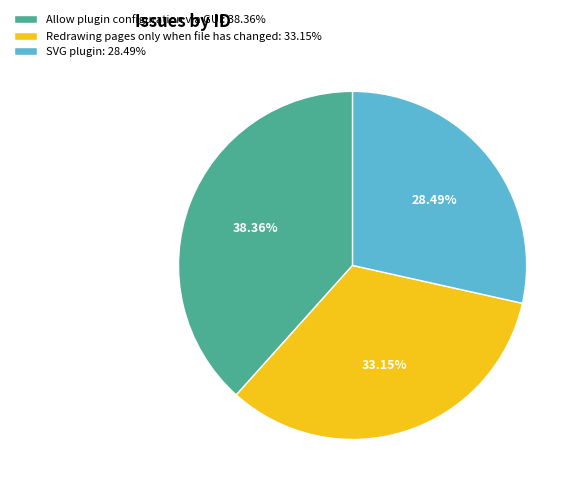

Which slice is the largest?

Allow plugin configuration via GUI